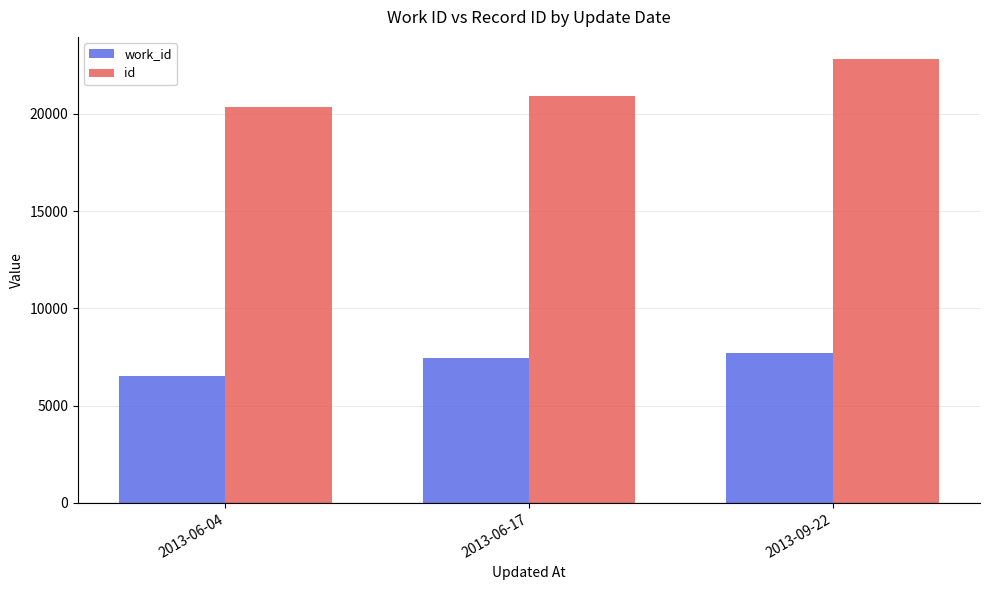

Rank the series by their maximum value, from highest to lowest.

id, work_id